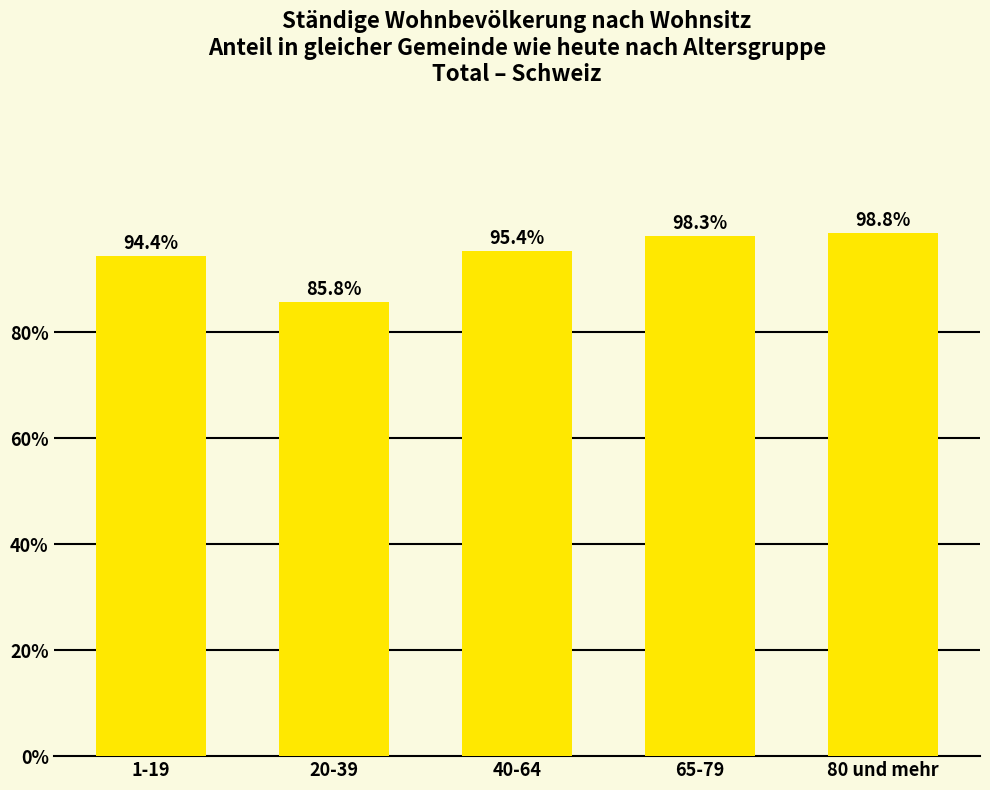

What is the sum of the values at 80 und mehr and 40-64?

194.2